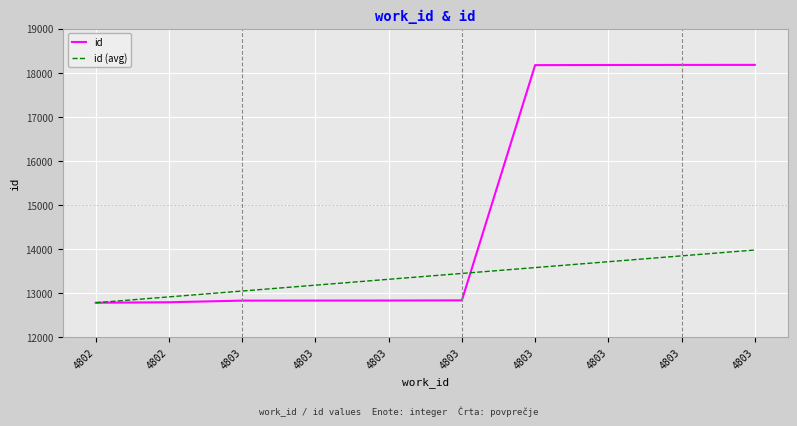

Reading right to left, what are all the values shown in this chart?

id: 18177	18176	18174	18171	12832	12828	12827	12826	12789	12778
id (avg): 13975	13842	13709	13576	13443	13310	13177	13044	12911	12778